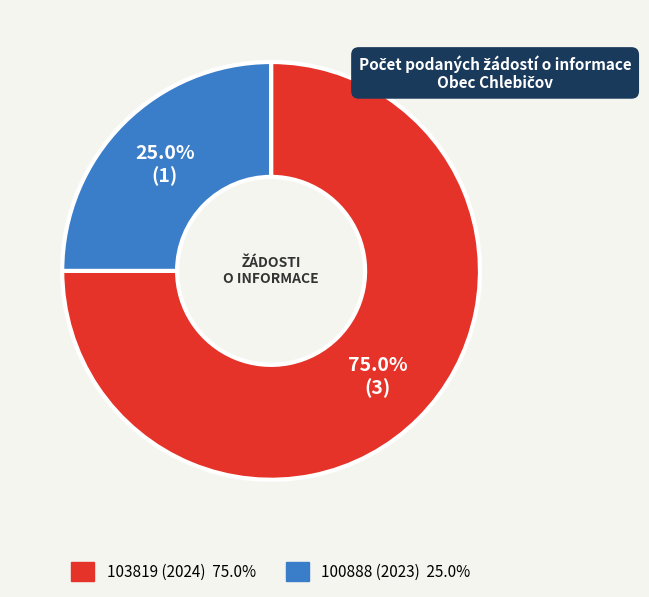

Which slice is the largest?

103819 (2024)